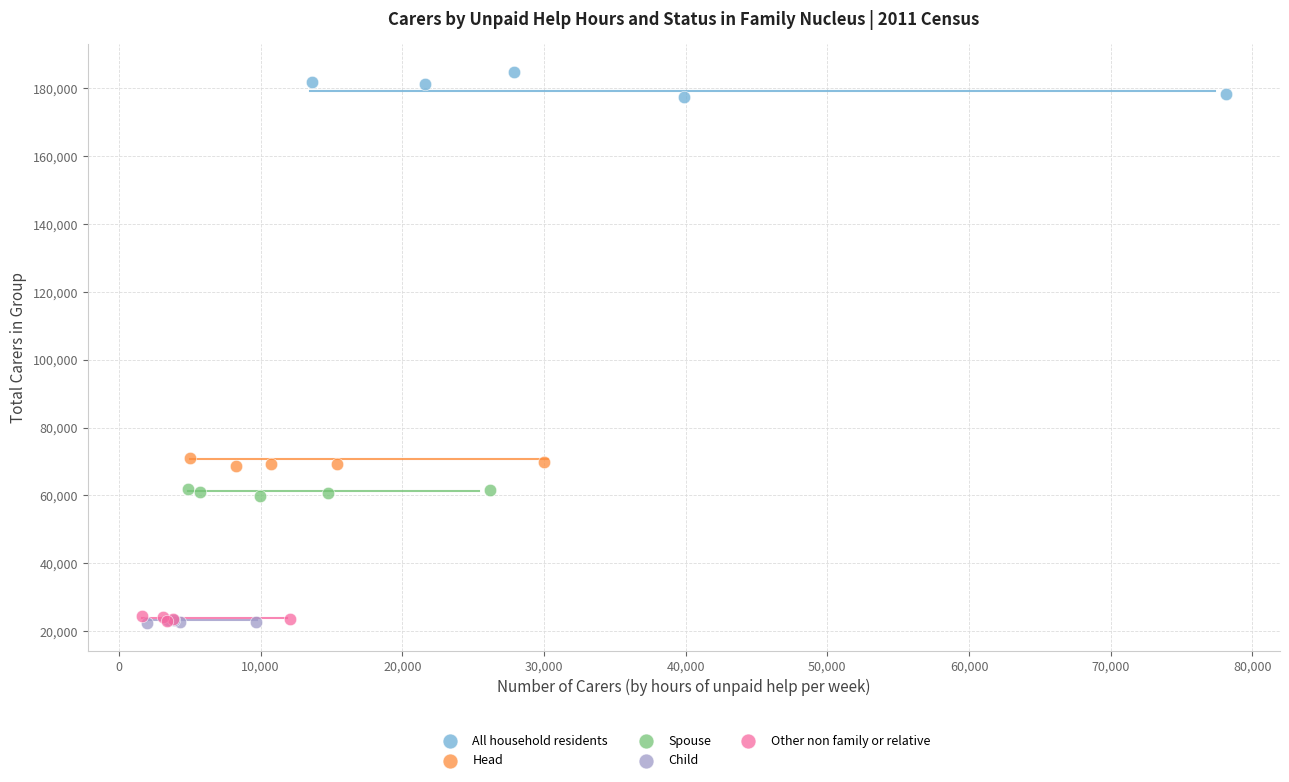

Which series reaches the maximum Y coordinate?

All household residents